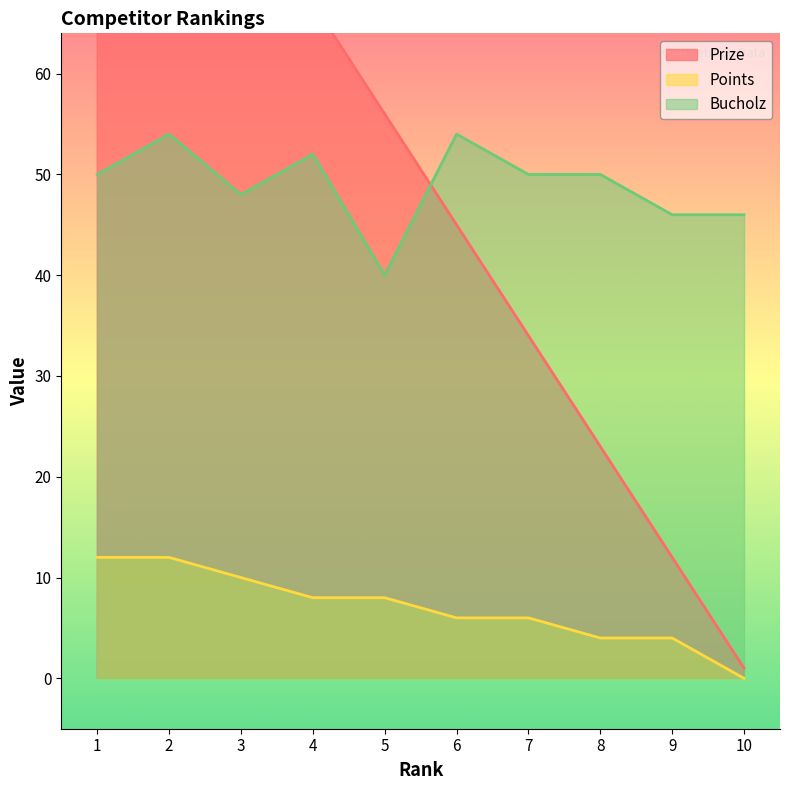

Rank the series at 10 from lowest to highest value.

Points, Prize, Bucholz